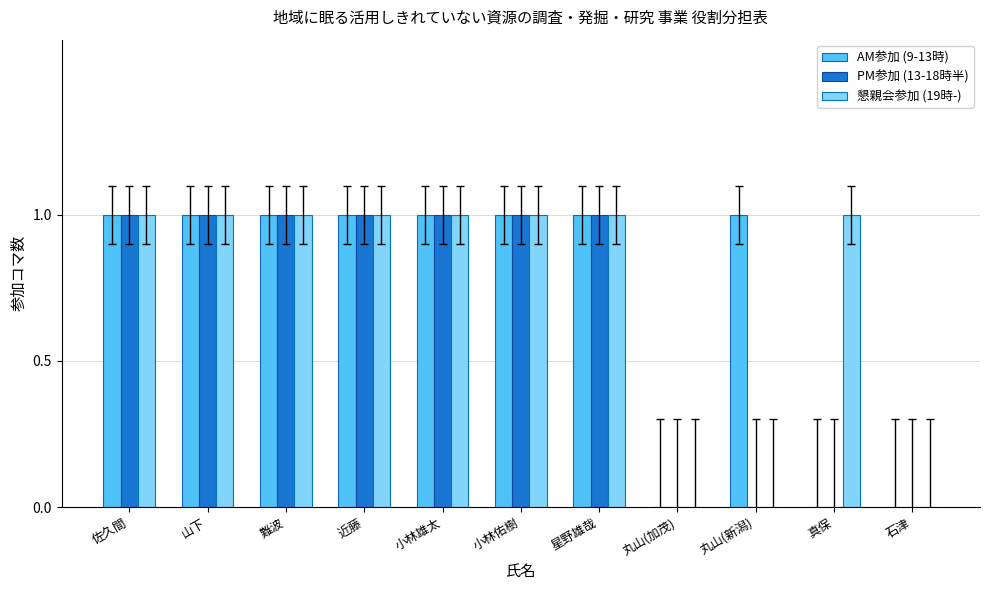

What is the average value of the PM参加 (13-18時半) series?

1